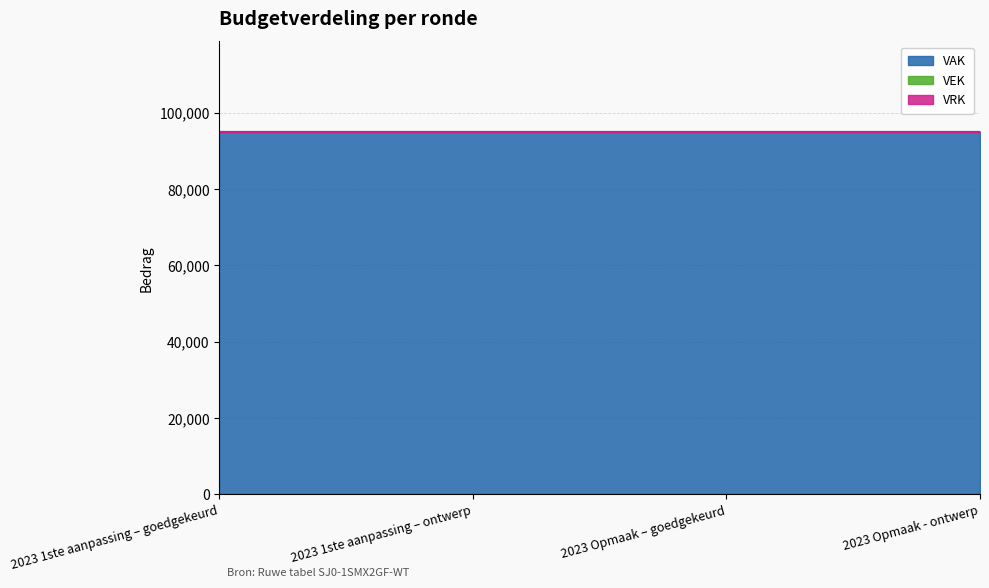

What are all the series names shown in the legend?

VEK, VRK, VAK